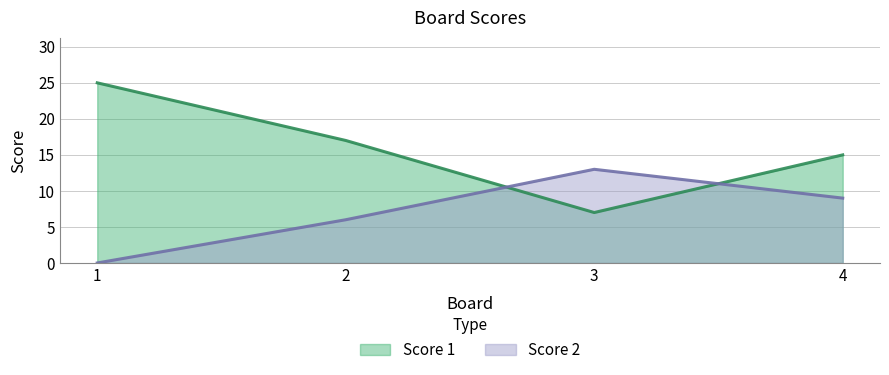

List the series in order of their peak value, lowest first.

Score 2, Score 1